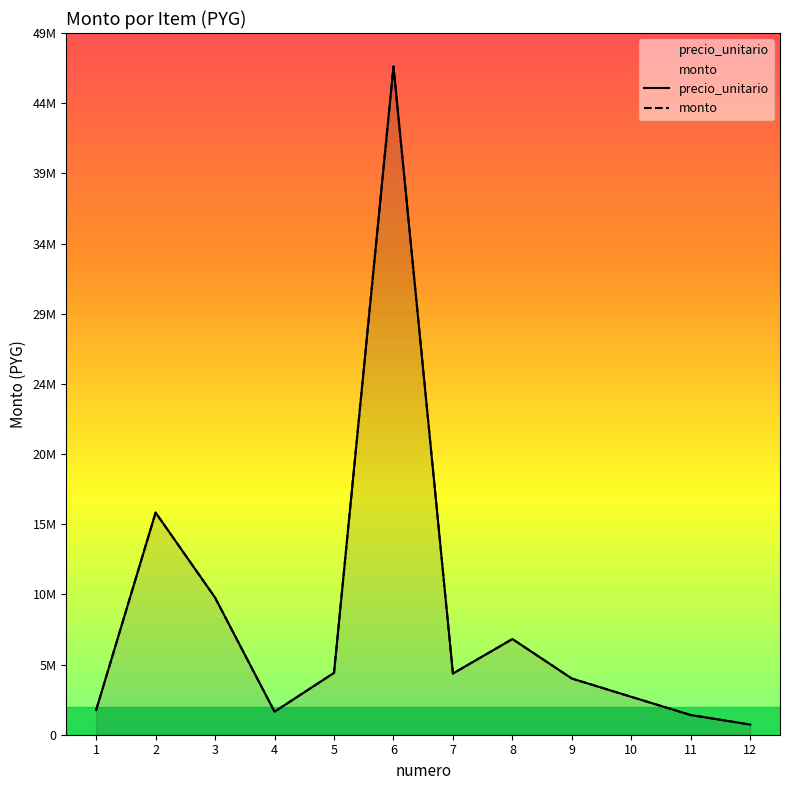

How many lines are shown in the chart?

2